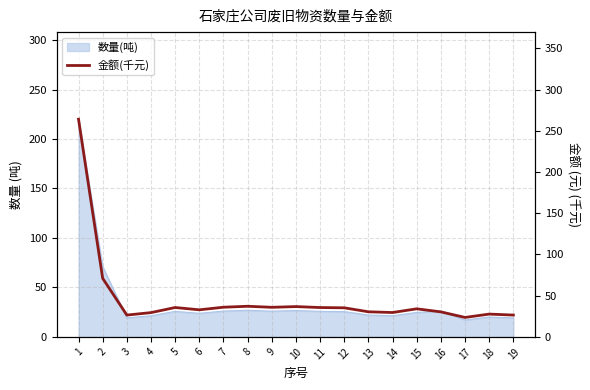

Does the chart display data point markers on the line(s)?

No